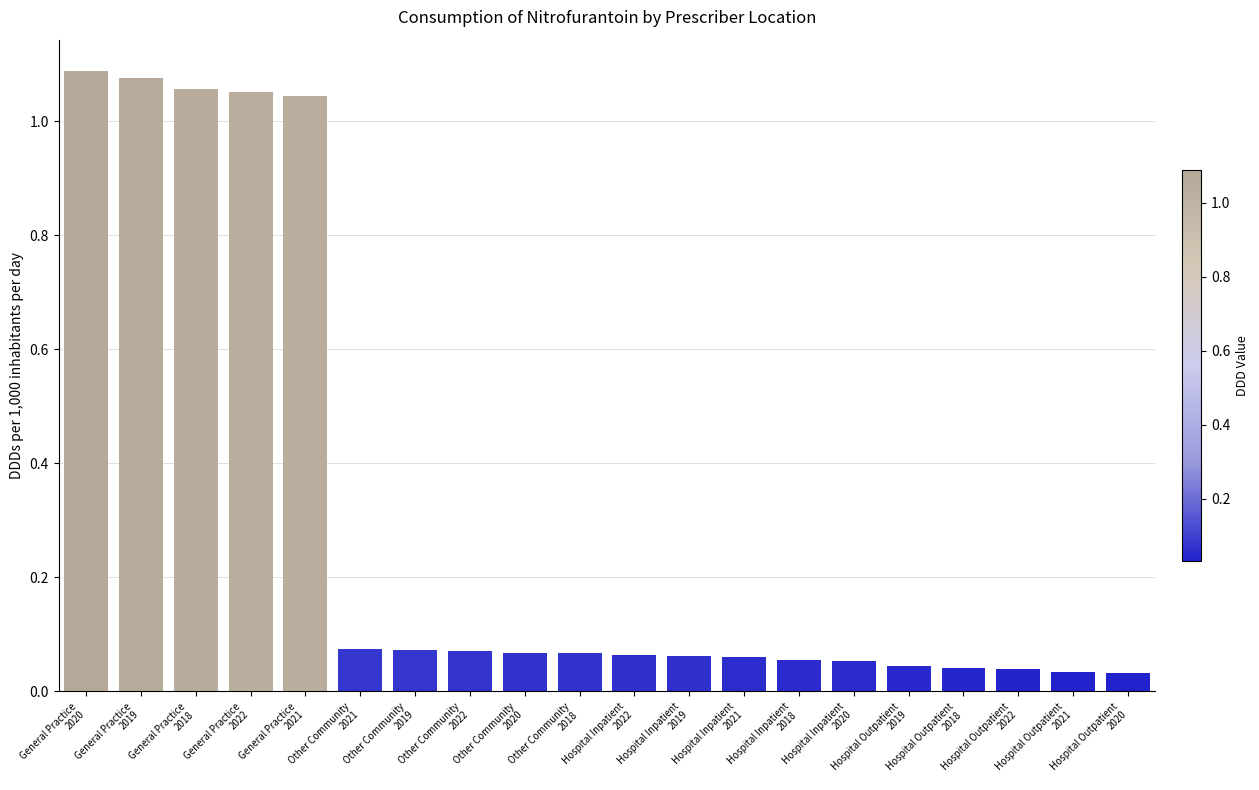

What is the average value?

0.3